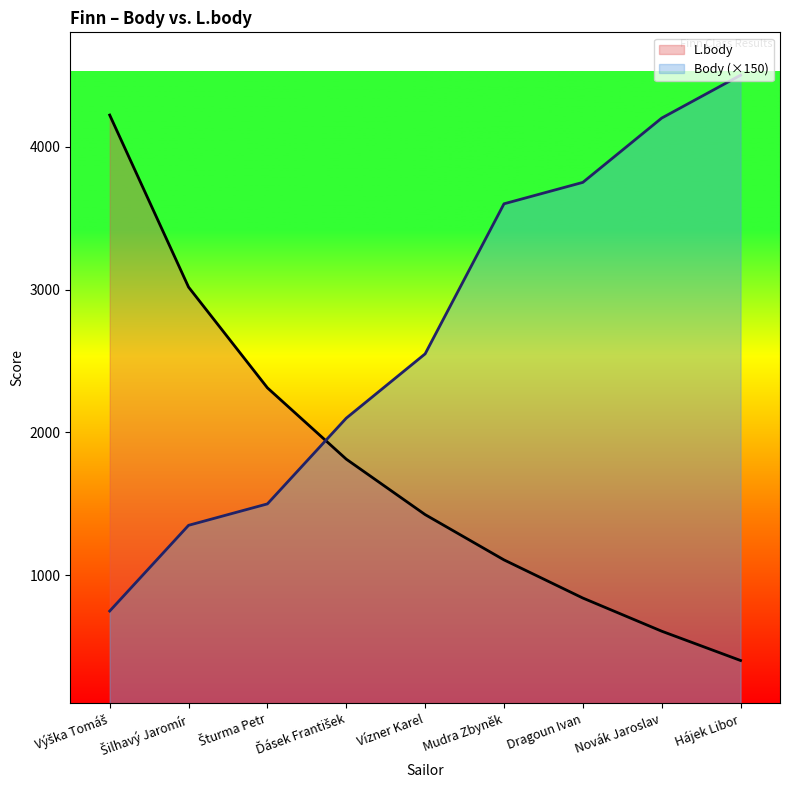

Reading left to right, extract all data points from this chart.

L.body: 4221	3017	2312	1813	1425	1108	841	609	404
Body: 750	1350	1500	2100	2550	3600	3750	4200	4500